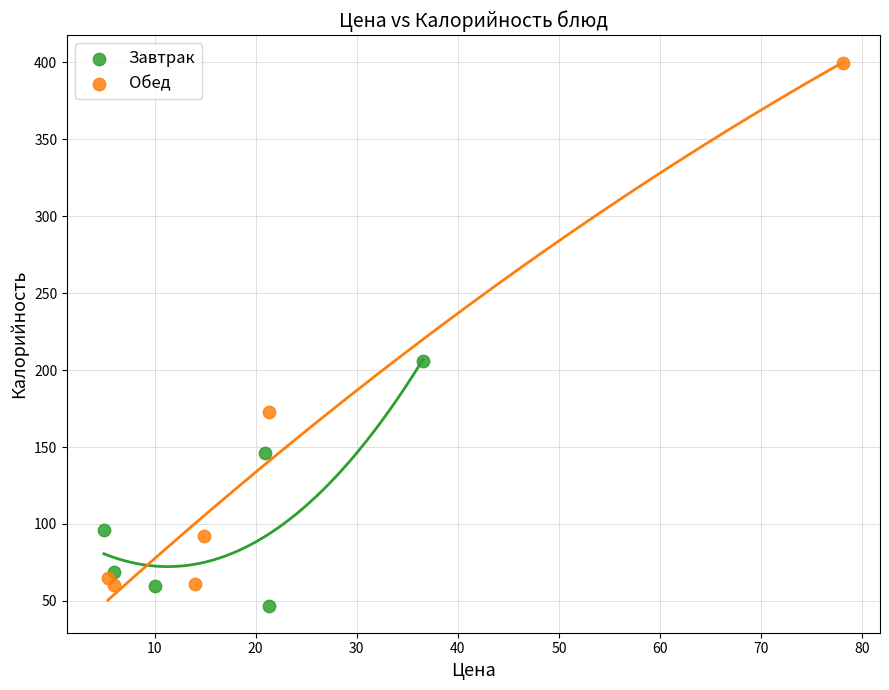

Which series reaches the maximum Y coordinate?

Обед